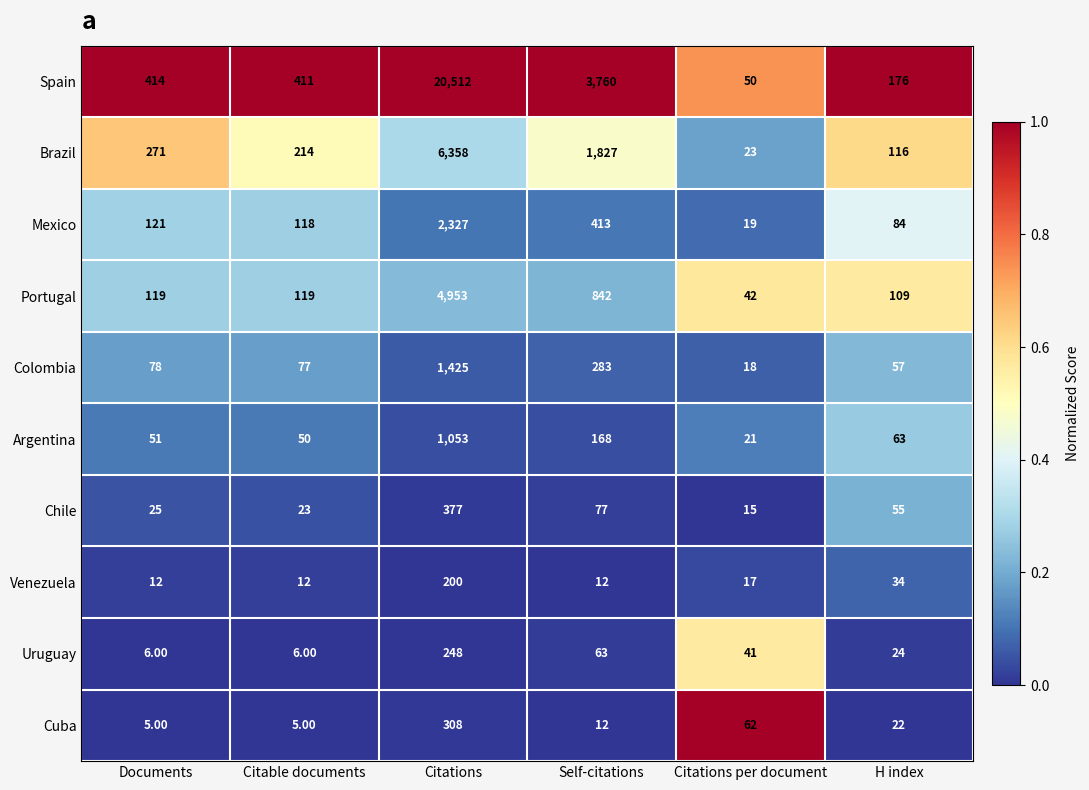

At which category is the sum across all series the highest?

Citations